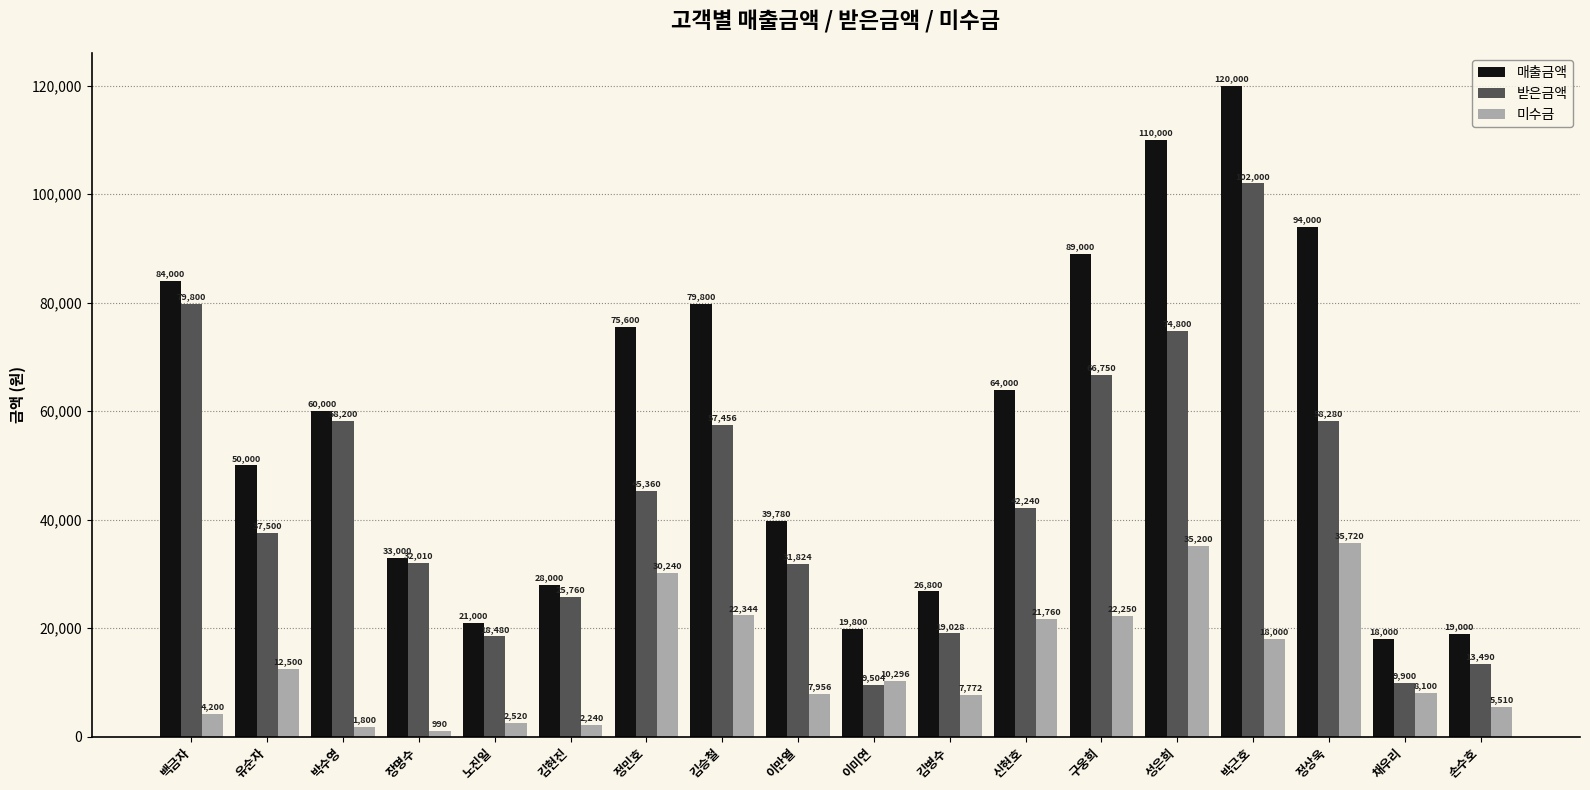

What is the smallest value displayed?

990